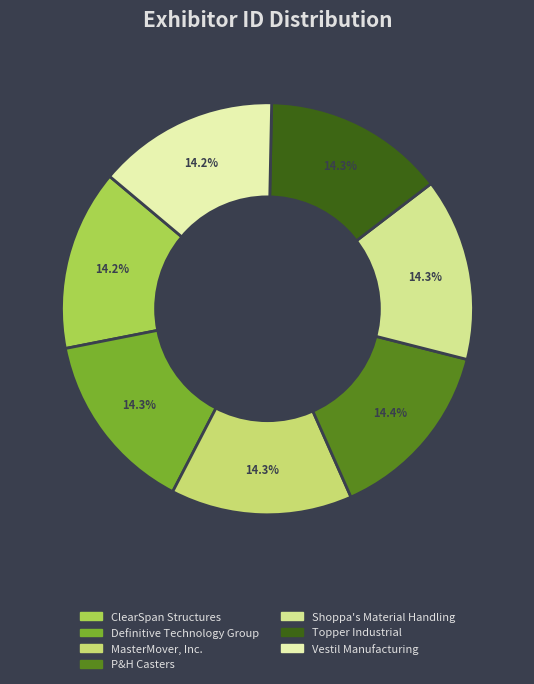

Rank the categories by value from lowest to highest.

ClearSpan Structures, Vestil Manufacturing, MasterMover, Inc., Topper Industrial, Definitive Technology Group, Shoppa's Material Handling, P&H Casters